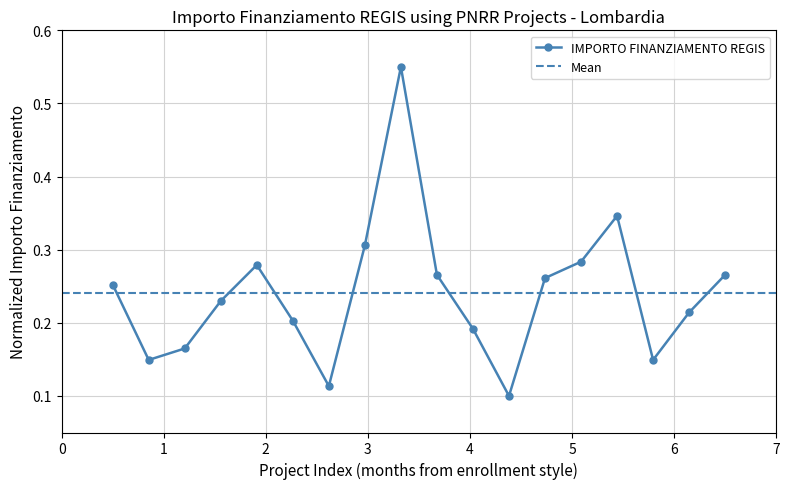

What is the value of the 12th point from the left?

0.1